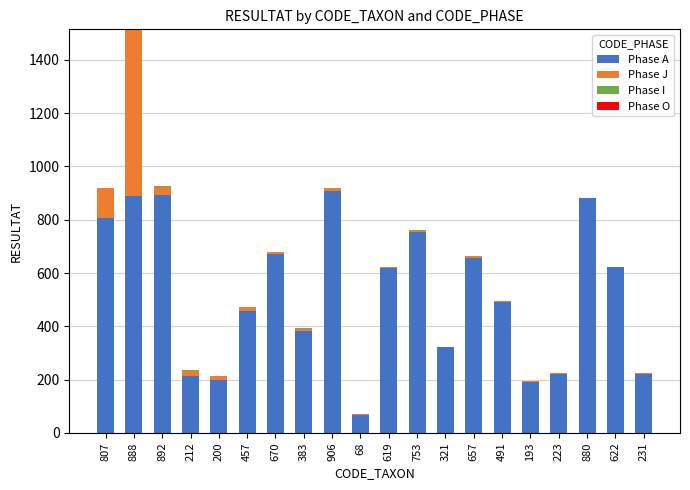

Count the number of categories in the chart.

20